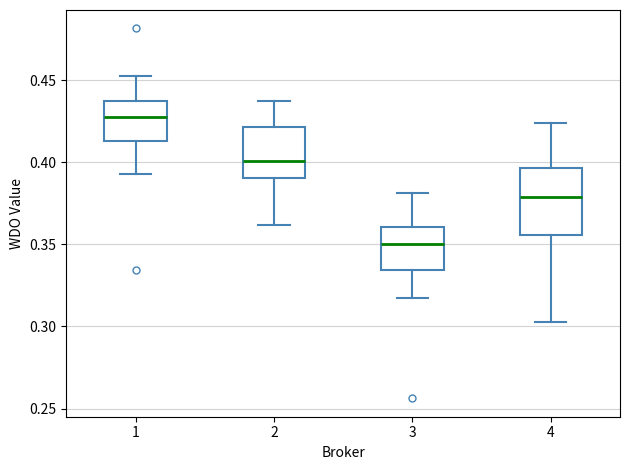

Reading left to right, read every box against the y-axis: the position of its median line, the range the box covers, and the ends of its whiskers. The values are not printed on the chart, so give them approximately, as read against the axis.

1: median 0.425, box 0.415 to 0.435, whiskers 0.395 to 0.450
2: median 0.400, box 0.390 to 0.420, whiskers 0.360 to 0.435
3: median 0.350, box 0.335 to 0.360, whiskers 0.315 to 0.380
4: median 0.380, box 0.355 to 0.395, whiskers 0.305 to 0.425